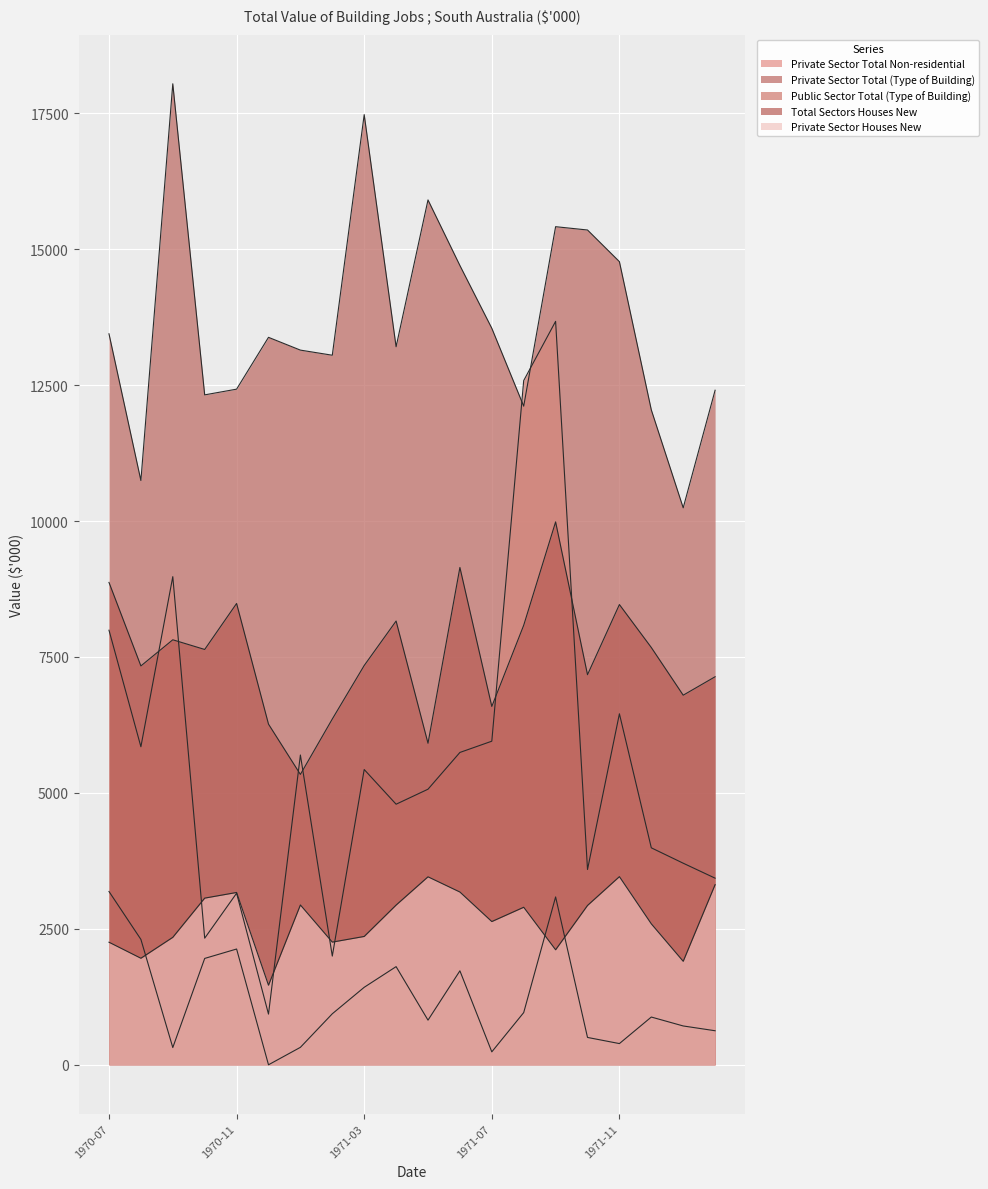

Which series ends up on top after the final intersection of Private Sector Total (Type of Building) and Public Sector Total (Type of Building)?

Private Sector Total (Type of Building)